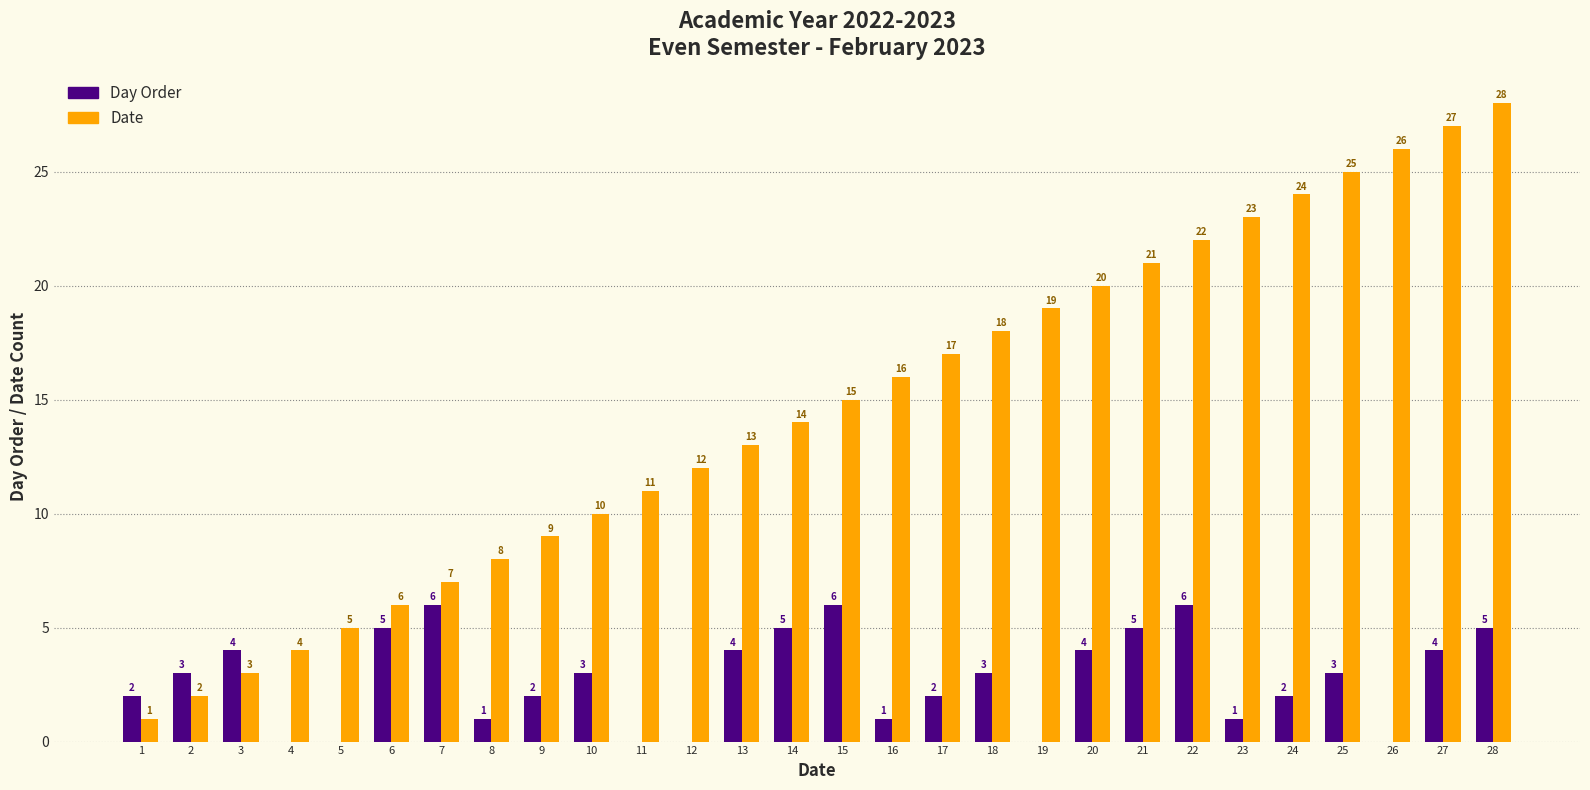

Which series has the largest range (max minus min)?

Date